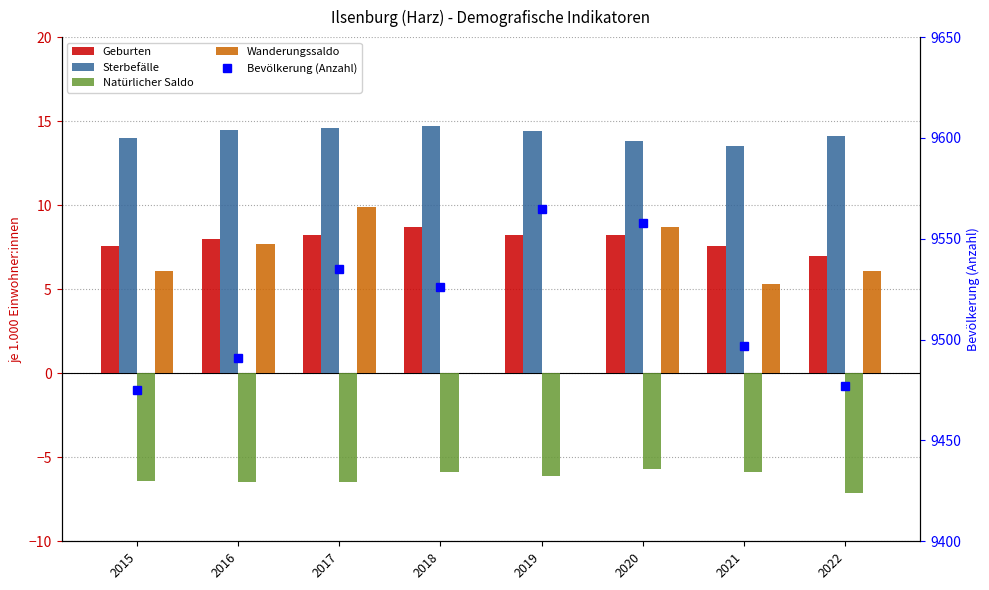

What is the difference between the highest and lowest values at 2016?

9497.5